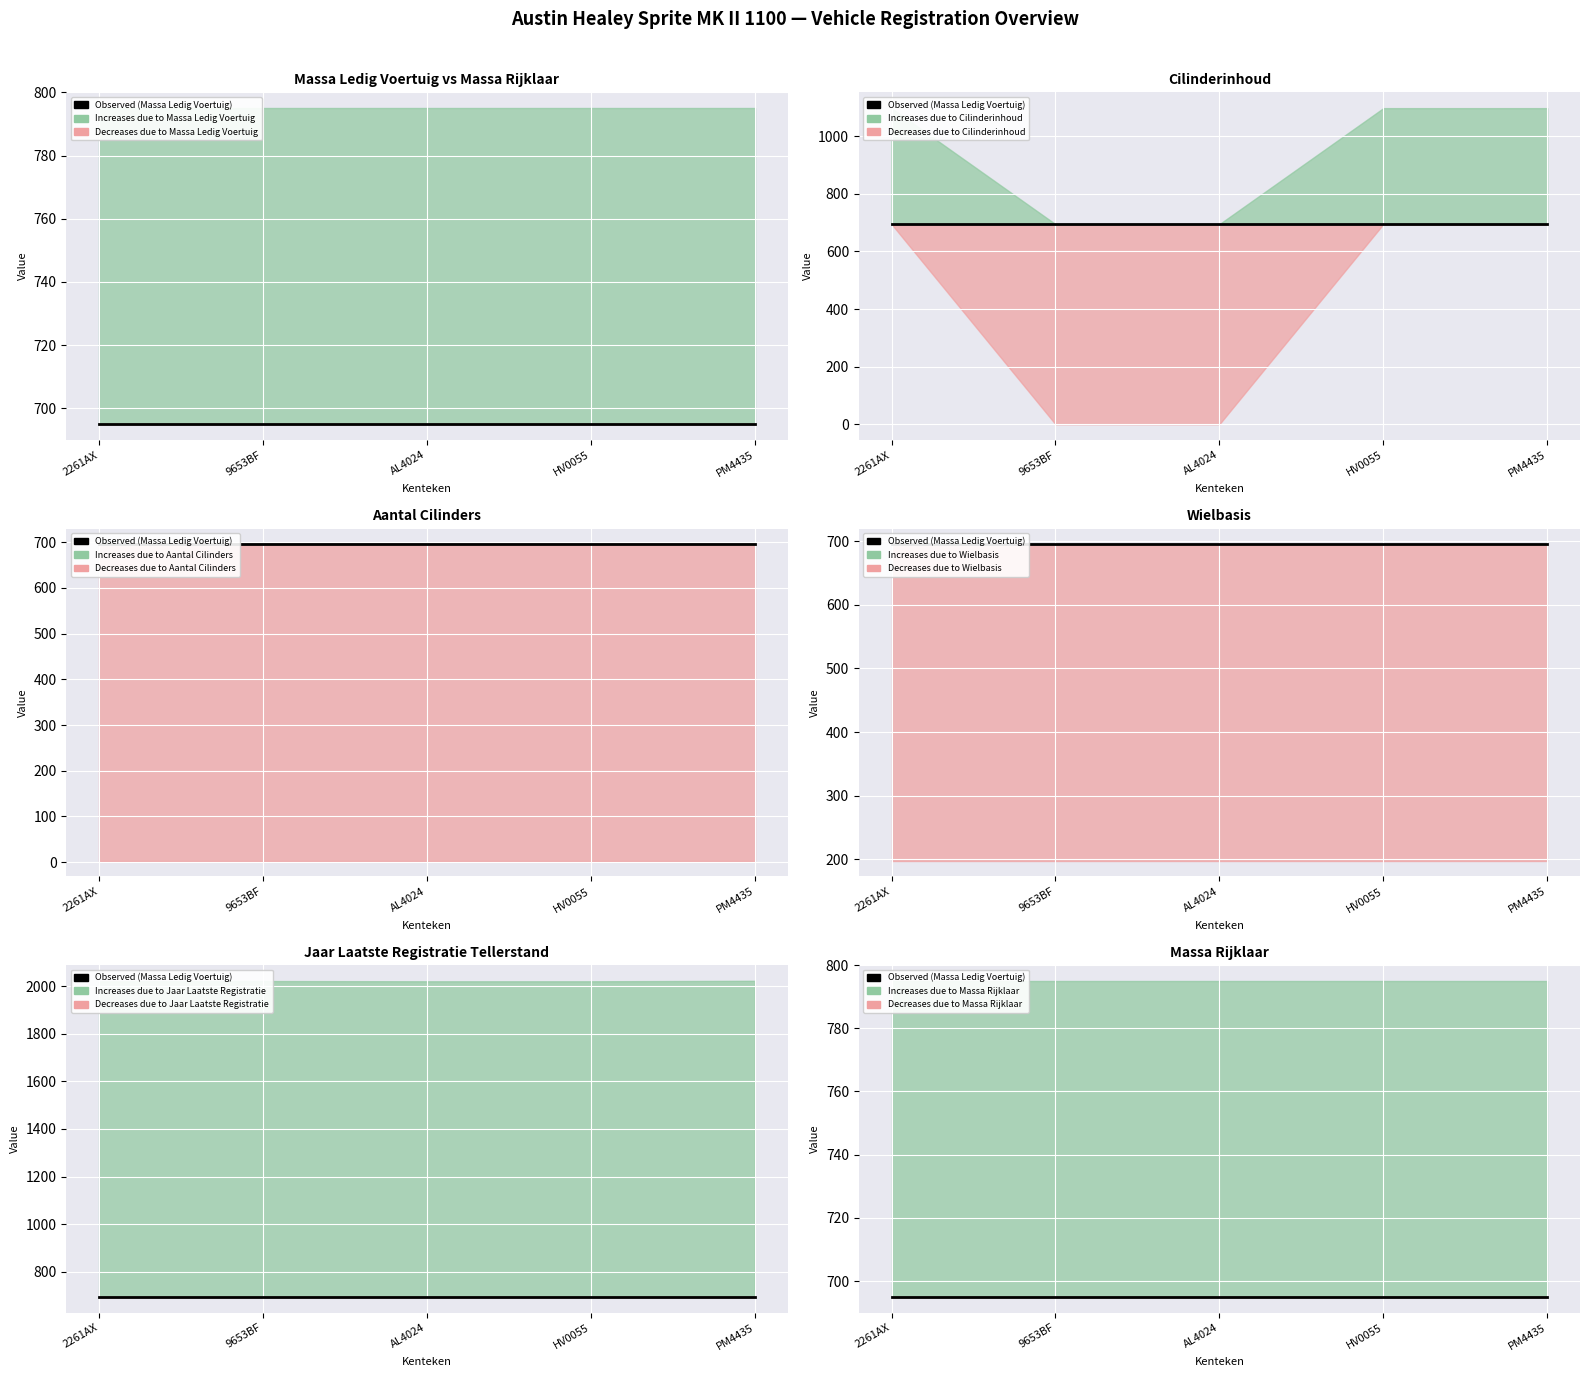

What is the maximum value shown in the chart?

2022